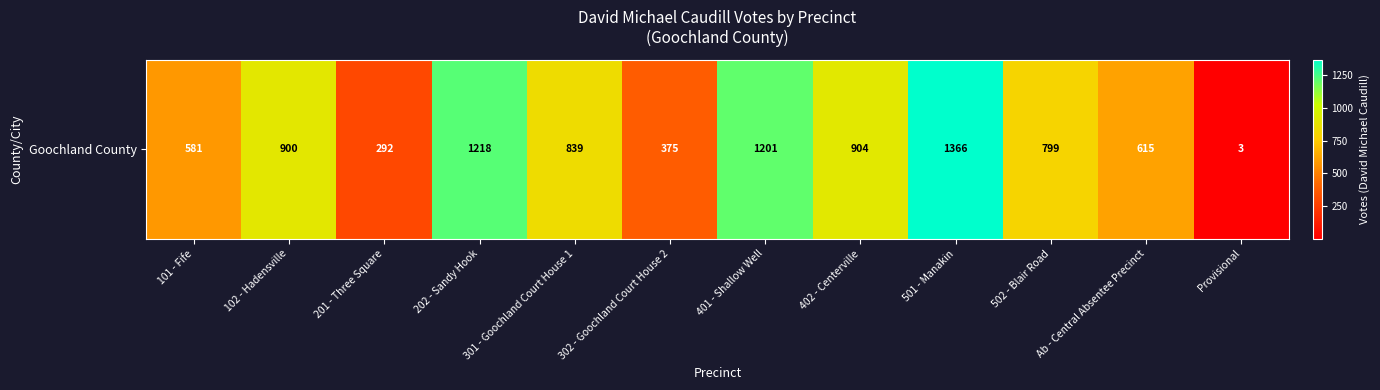

At which category does the chart reach its peak across all series?

501 - Manakin